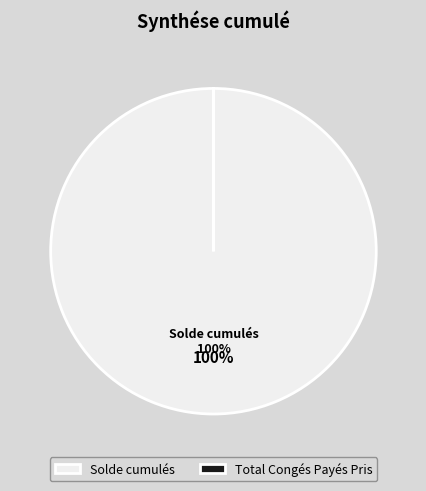

What is the largest slice in the pie chart?

Solde cumulés